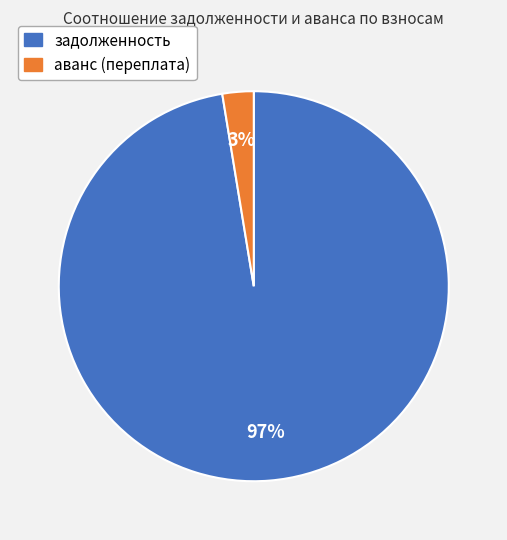

Does any single category account for the majority?

Yes